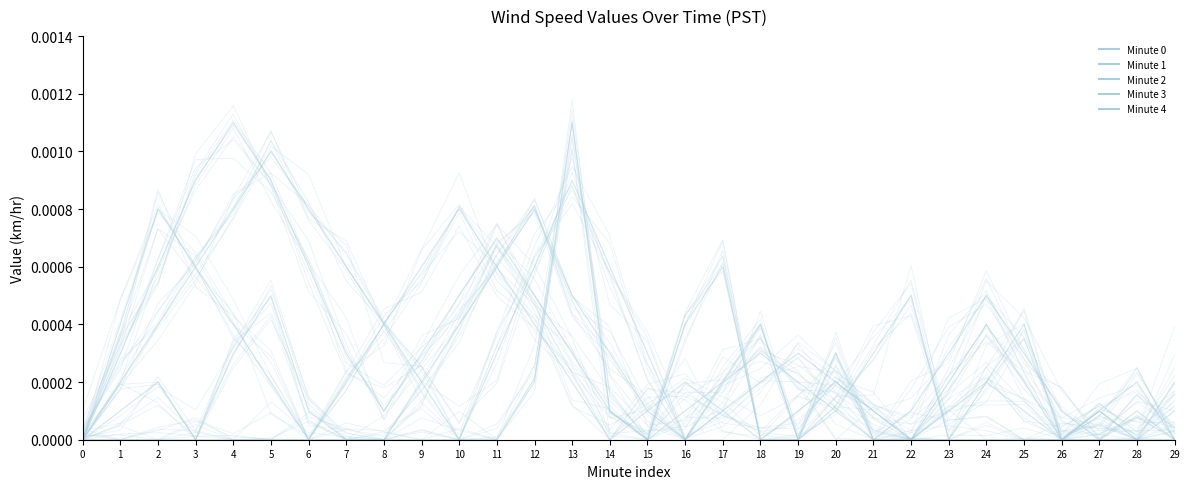

Count the Minute 4 values in the range 0 to 1.

30